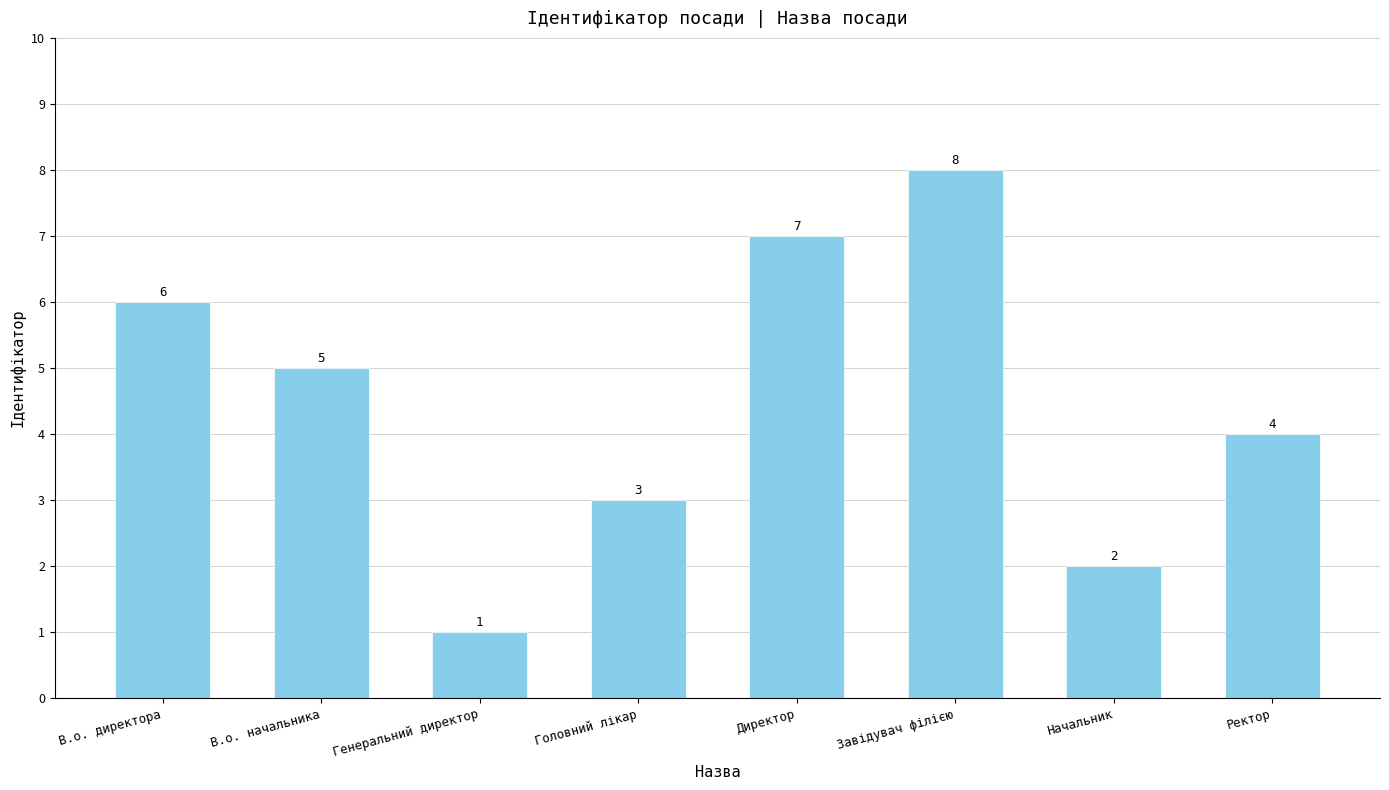

Reading left to right, what are all the values shown in this chart?

6	5	1	3	7	8	2	4